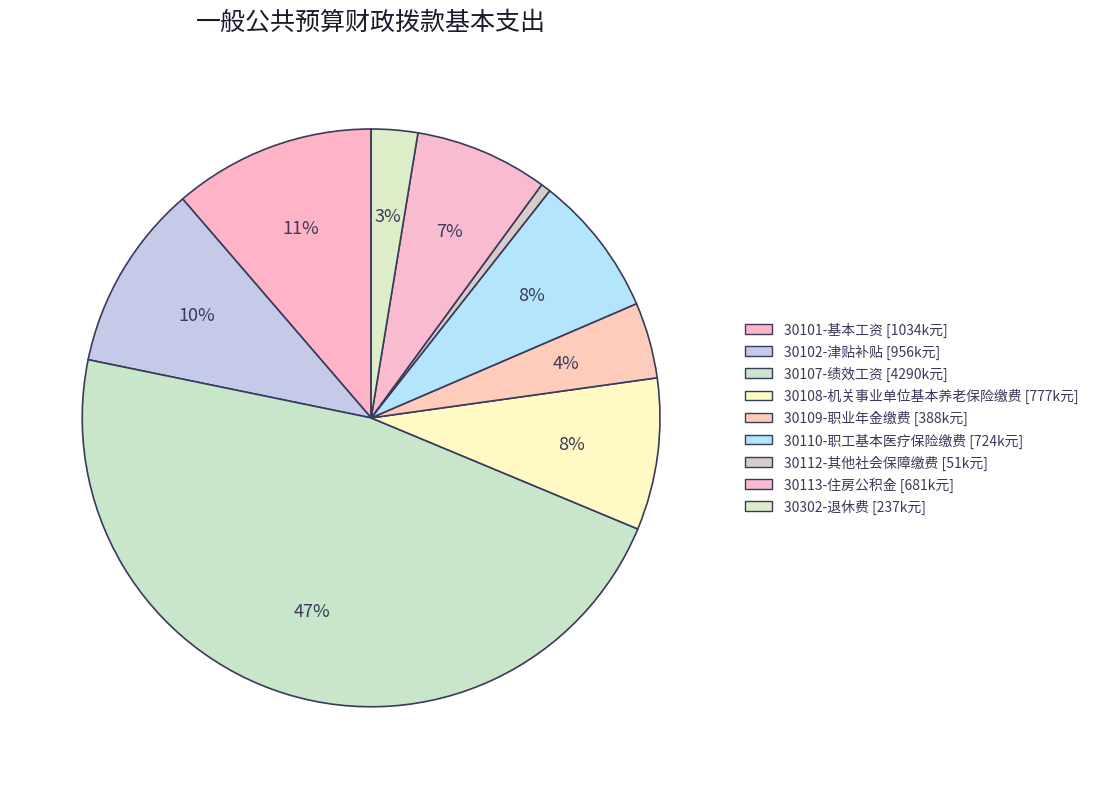

What percentage is the 30112-其他社会保障缴费 slice, to the nearest percent?

1%